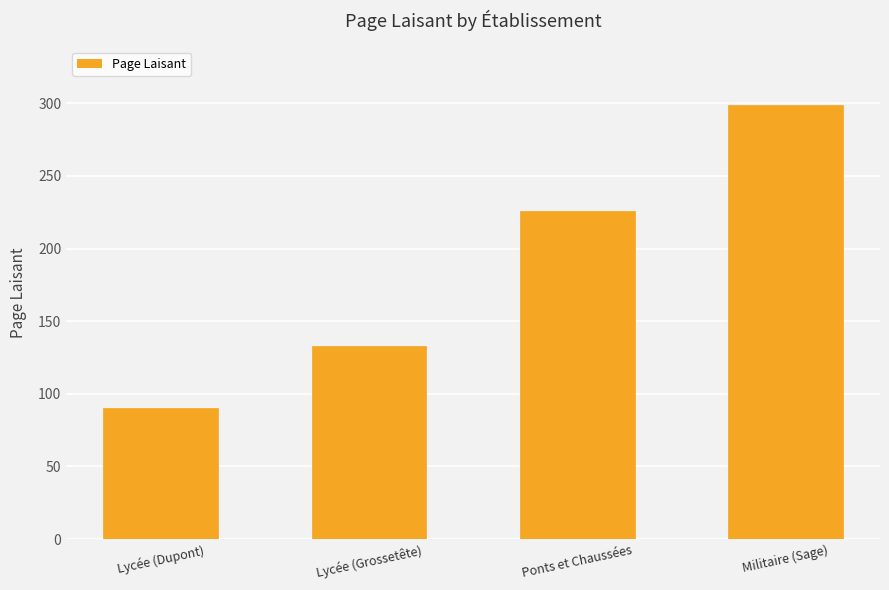

Reading right to left, extract all data points from this chart.

Militaire (Sage)=299	Ponts et Chaussées=226	Lycée (Grossetête)=133	Lycée (Dupont)=90